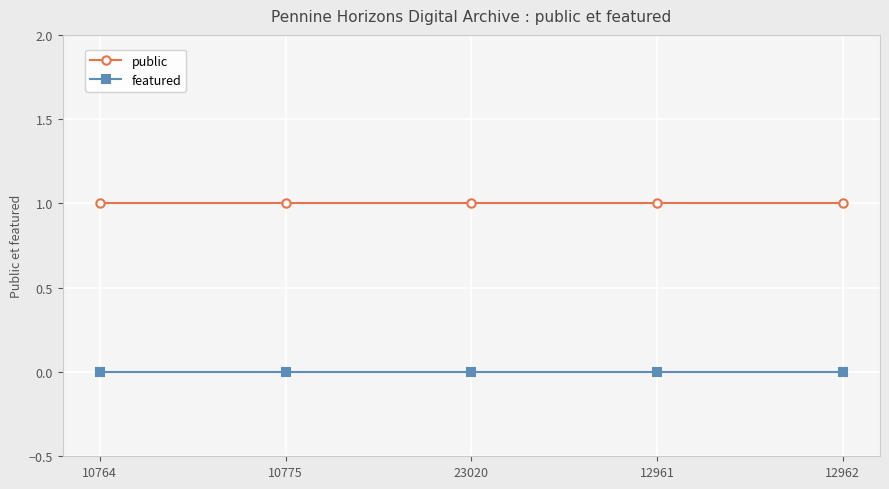

What is the label of the 3rd point from the left?

23020